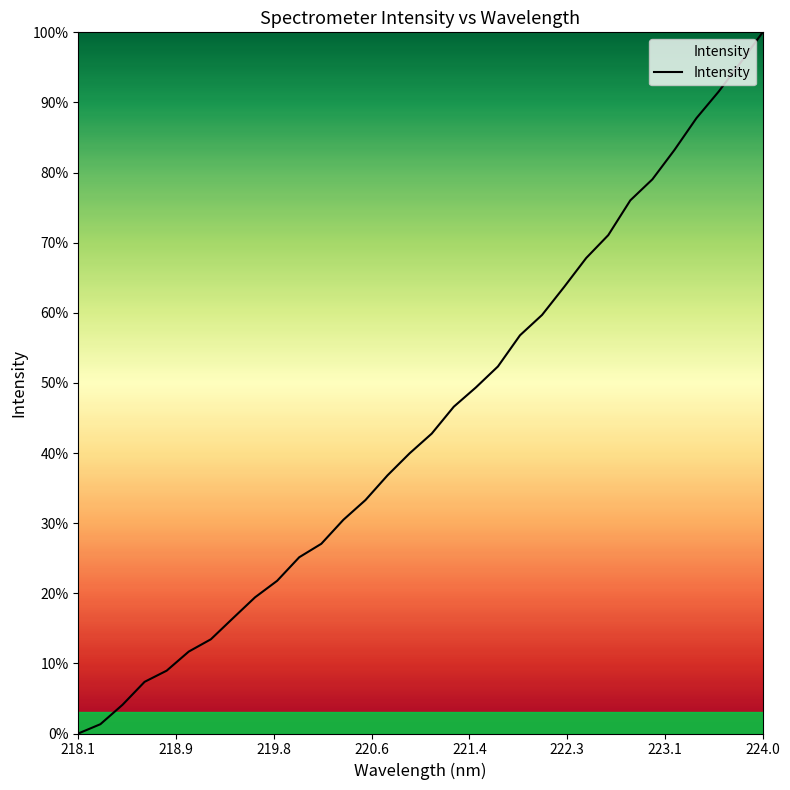

Reading right to left, extract all data points from this chart.

100.0	95.7	91.5	87.8	83.2	79.0	76.0	71.1	67.8	63.7	59.7	56.8	52.3	49.4	46.6	42.8	40.0	36.8	33.3	30.5	27.1	25.1	21.8	19.4	16.4	13.4	11.7	9.0	7.4	4.1	1.3	0.0